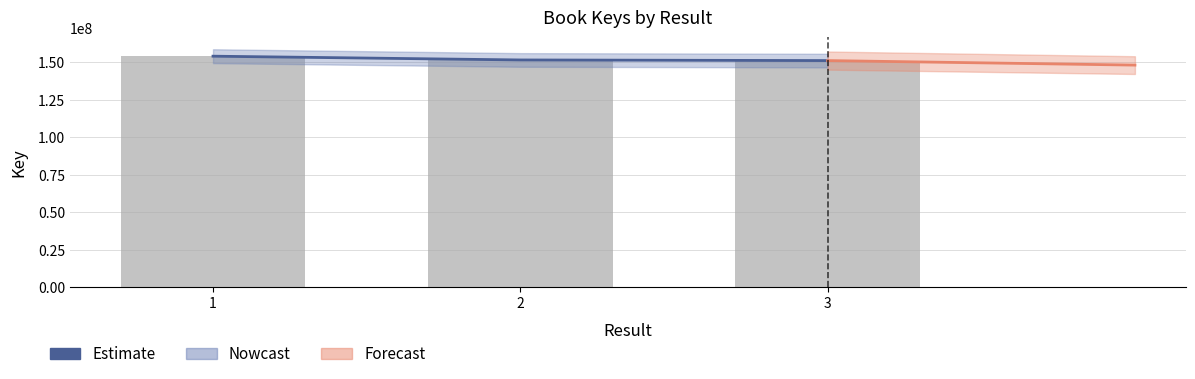

What is the greatest value displayed?

153897202